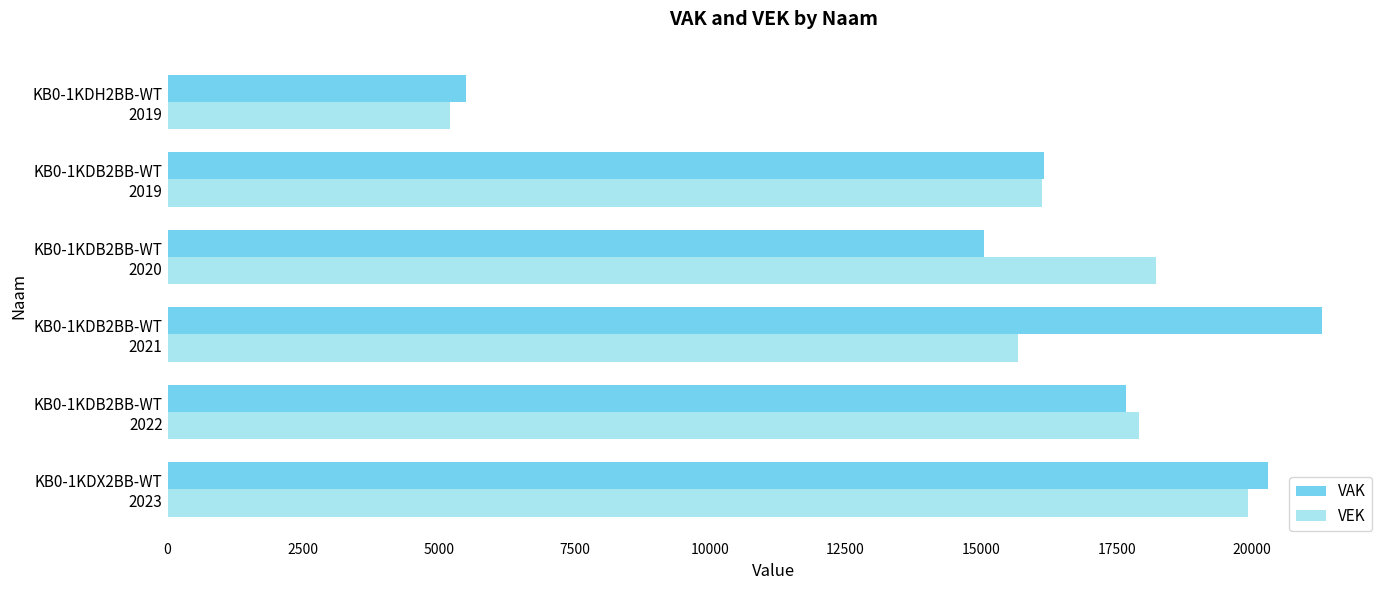

Rank the series by their maximum value, from highest to lowest.

VAK, VEK